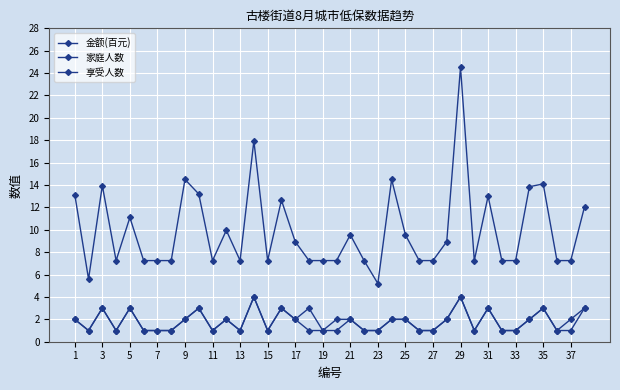

Reading right to left, list all the values displayed in this chart.

金额(百元): 12.1	7.2	7.2	14.1	13.8	7.2	7.2	13.0	7.2	24.5	8.9	7.2	7.2	9.6	14.5	5.2	7.2	9.6	7.2	7.2	7.2	8.9	12.7	7.2	17.9	7.2	9.9	7.2	13.2	14.5	7.2	7.2	7.2	11.1	7.2	13.9	5.6	13.2
家庭人数: 3.0	2.0	1.0	3.0	2.0	1.0	1.0	3.0	1.0	4.0	2.0	1.0	1.0	2.0	2.0	1.0	1.0	2.0	2.0	1.0	3.0	2.0	3.0	1.0	4.0	1.0	2.0	1.0	3.0	2.0	1.0	1.0	1.0	3.0	1.0	3.0	1.0	2.0
享受人数: 3.0	1.0	1.0	3.0	2.0	1.0	1.0	3.0	1.0	4.0	2.0	1.0	1.0	2.0	2.0	1.0	1.0	2.0	1.0	1.0	1.0	2.0	3.0	1.0	4.0	1.0	2.0	1.0	3.0	2.0	1.0	1.0	1.0	3.0	1.0	3.0	1.0	2.0